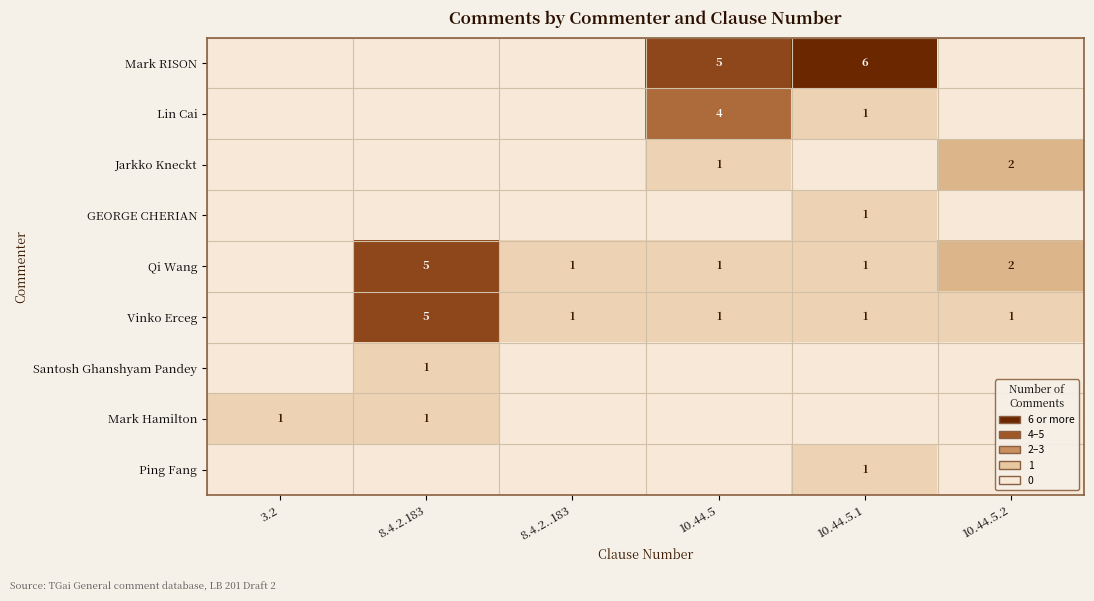

Is it true that Qi Wang equals 5 at 8.4.2.183?

True